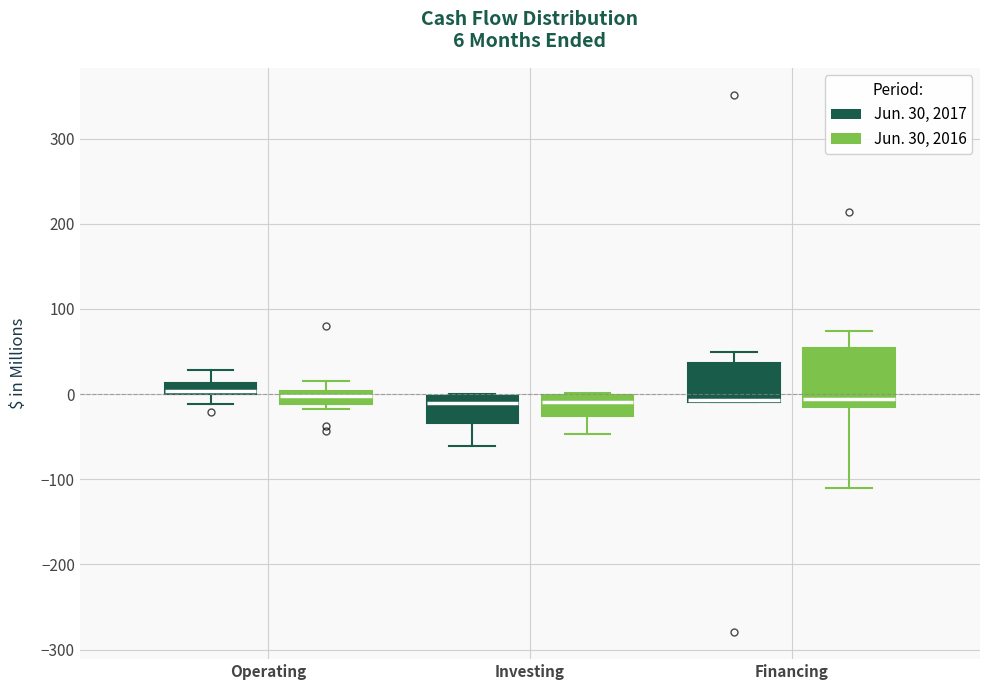

Comparing the boxes themselves (not the whiskers), which one is the tallest?

Financing (Jun. 30, 2016)